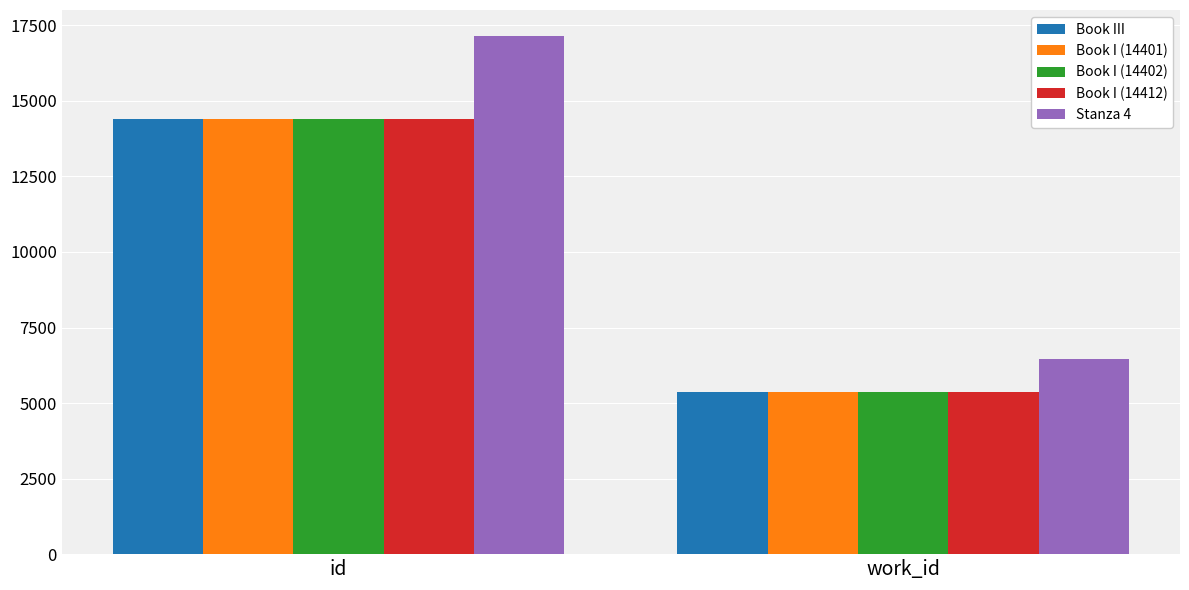

How many series are shown in this chart?

5